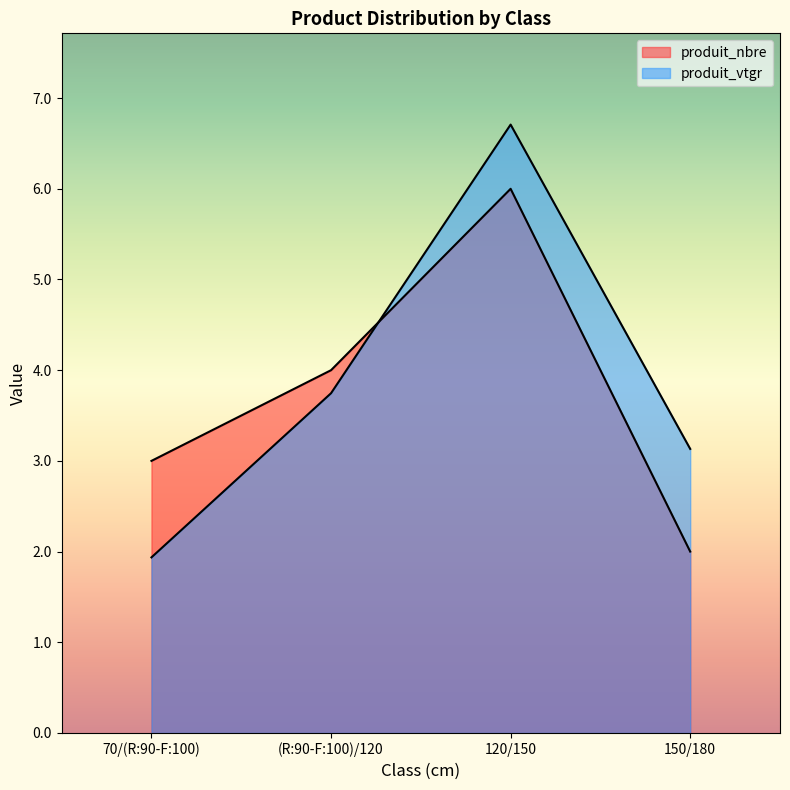

Which series has the largest range (max minus min)?

produit_vtgr